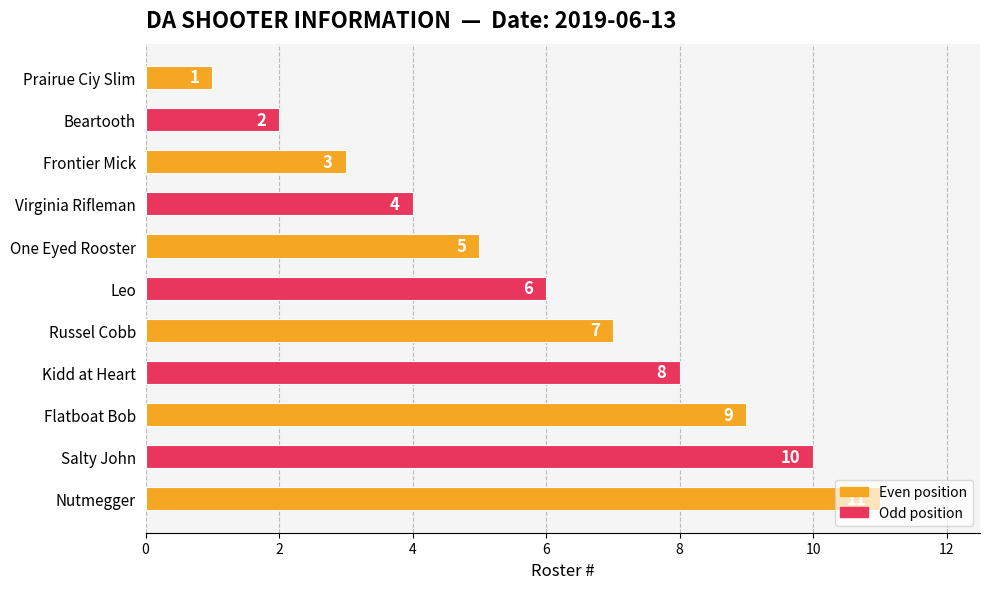

What is the difference between the maximum and minimum values?

10